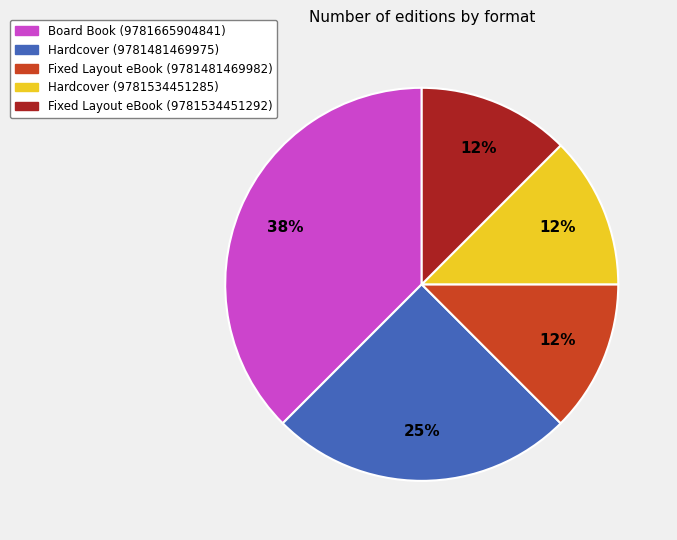

To the nearest percent, what percentage of the pie is Hardcover (9781481469975)?

25%